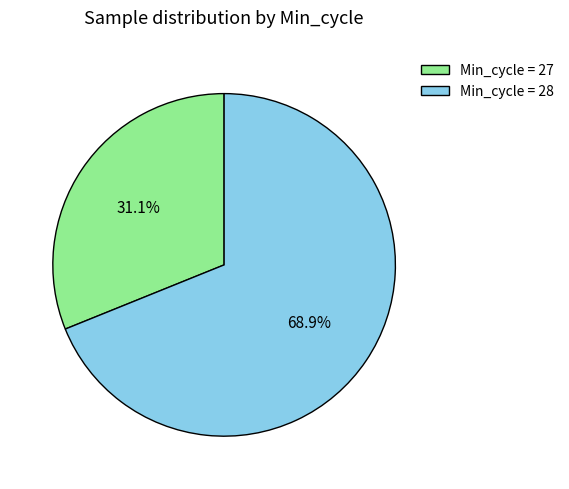

Between Min_cycle = 27 and Min_cycle = 28, which is larger?

Min_cycle = 28